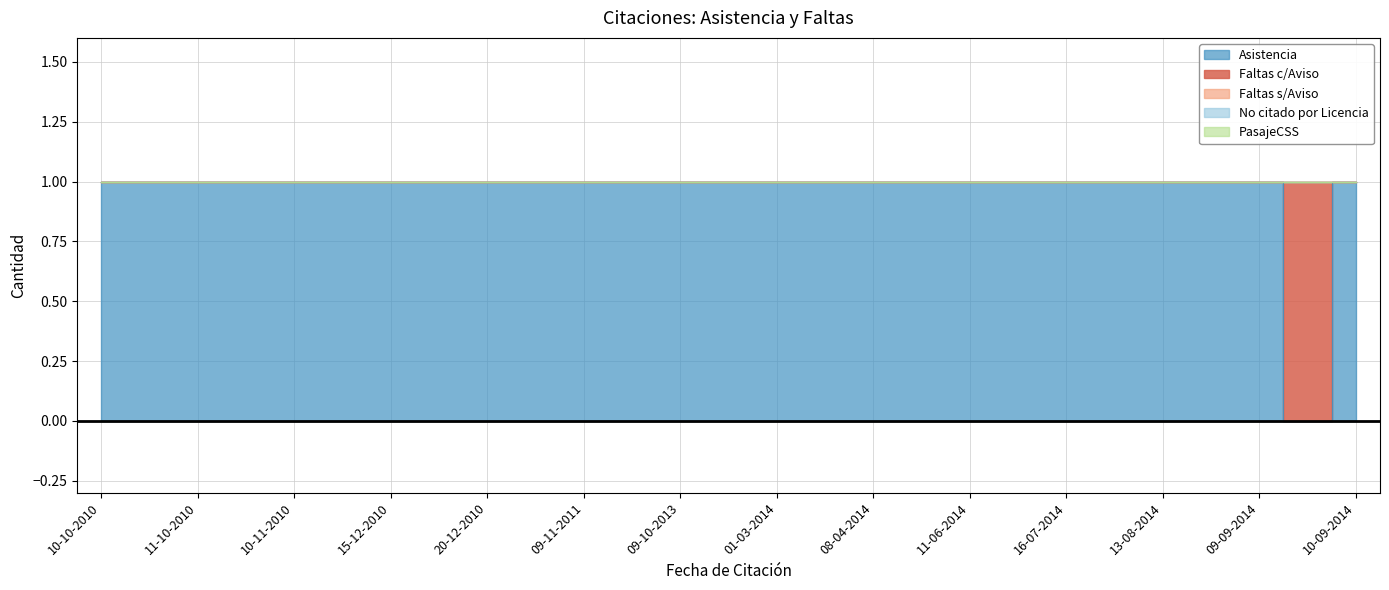

At 10-11-2010, list the series in order from largest to smallest.

Asistencia, Faltas c/Aviso, Faltas s/Aviso, No citado por Licencia, PasajeCSS